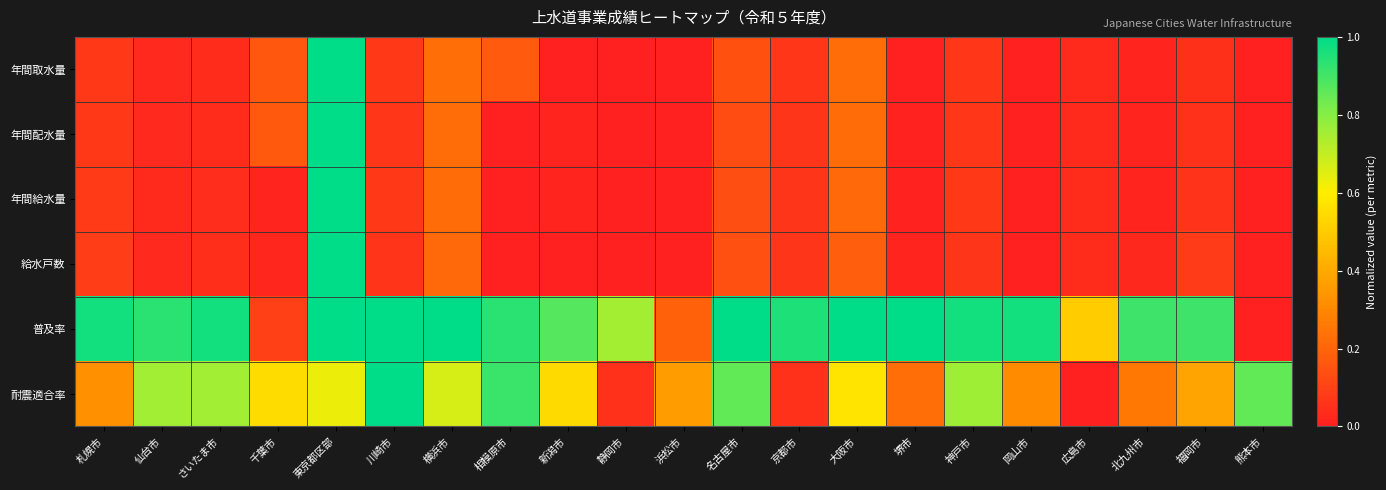

Reading left to right, what are all the values shown in this chart?

年間取水量: 札幌市=0.1	仙台市=0.0	さいたま市=0.0	千葉市=0.2	東京都区部=1.0	川崎市=0.1	横浜市=0.2	相模原市=0.2	新潟市=0.0	静岡市=0.0	浜松市=0.0	名古屋市=0.1	京都市=0.1	大阪市=0.2	堺市=0.0	神戸市=0.1	岡山市=0.0	広島市=0.0	北九州市=0.0	福岡市=0.0	熊本市=0.0
年間配水量: 札幌市=0.1	仙台市=0.0	さいたま市=0.0	千葉市=0.2	東京都区部=1.0	川崎市=0.1	横浜市=0.2	相模原市=0.0	新潟市=0.0	静岡市=0.0	浜松市=0.0	名古屋市=0.1	京都市=0.1	大阪市=0.2	堺市=0.0	神戸市=0.1	岡山市=0.0	広島市=0.0	北九州市=0.0	福岡市=0.1	熊本市=0.0
年間給水量: 札幌市=0.1	仙台市=0.0	さいたま市=0.0	千葉市=0.0	東京都区部=1.0	川崎市=0.1	横浜市=0.2	相模原市=0.0	新潟市=0.0	静岡市=0.0	浜松市=0.0	名古屋市=0.1	京都市=0.1	大阪市=0.2	堺市=0.0	神戸市=0.1	岡山市=0.0	広島市=0.0	北九州市=0.0	福岡市=0.1	熊本市=0.0
給水戸数: 札幌市=0.1	仙台市=0.0	さいたま市=0.0	千葉市=0.0	東京都区部=1.0	川崎市=0.1	横浜市=0.2	相模原市=0.0	新潟市=0.0	静岡市=0.0	浜松市=0.0	名古屋市=0.1	京都市=0.1	大阪市=0.2	堺市=0.0	神戸市=0.1	岡山市=0.0	広島市=0.0	北九州市=0.0	福岡市=0.1	熊本市=0.0
普及率: 札幌市=1.0	仙台市=0.9	さいたま市=1.0	千葉市=0.1	東京都区部=1.0	川崎市=1.0	横浜市=1.0	相模原市=0.9	新潟市=0.9	静岡市=0.8	浜松市=0.2	名古屋市=1.0	京都市=1.0	大阪市=1.0	堺市=1.0	神戸市=1.0	岡山市=1.0	広島市=0.5	北九州市=0.9	福岡市=0.9	熊本市=0.0
耐震適合率: 札幌市=0.3	仙台市=0.8	さいたま市=0.8	千葉市=0.5	東京都区部=0.6	川崎市=1.0	横浜市=0.7	相模原市=0.9	新潟市=0.5	静岡市=0.1	浜松市=0.4	名古屋市=0.9	京都市=0.1	大阪市=0.6	堺市=0.2	神戸市=0.8	岡山市=0.3	広島市=0.0	北九州市=0.3	福岡市=0.4	熊本市=0.9